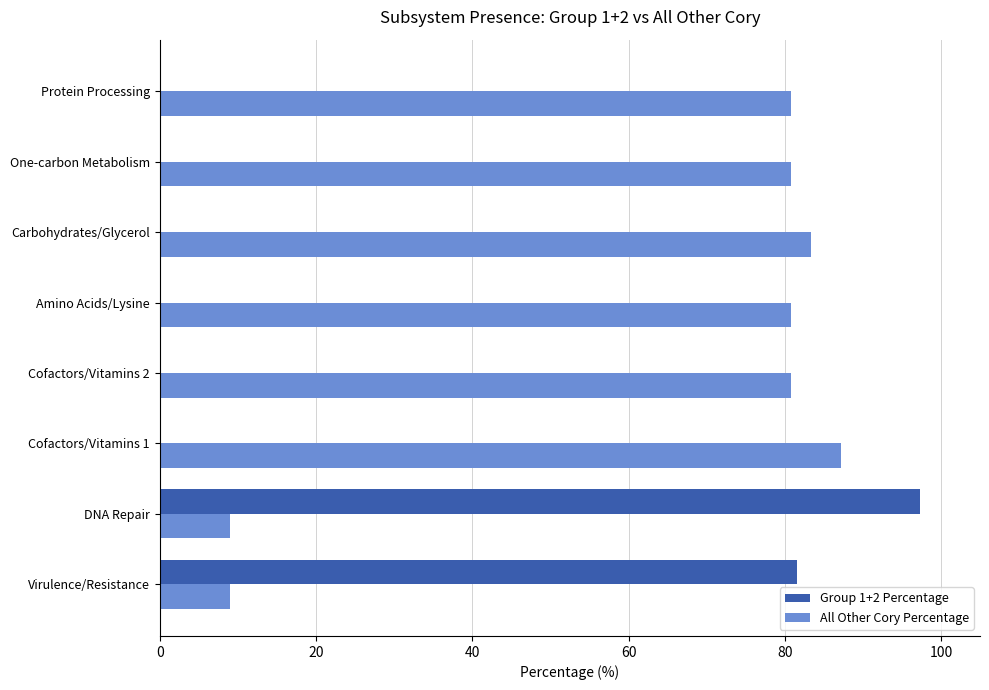

Between Virulence/Resistance and Cofactors/Vitamins 2, which series saw the biggest shift?

Group 1+2 Percentage